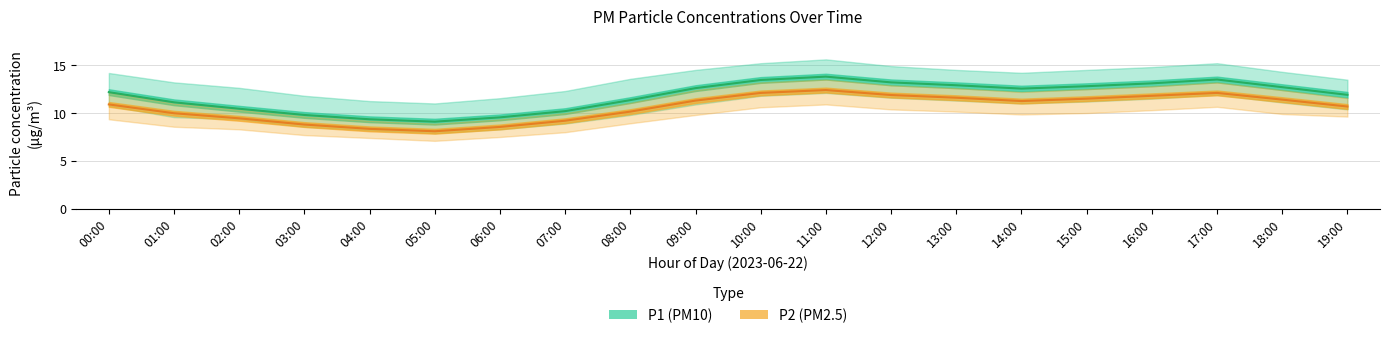

What is the sum of the P1 (PM10) values at 05:00 and 10:00?

22.5